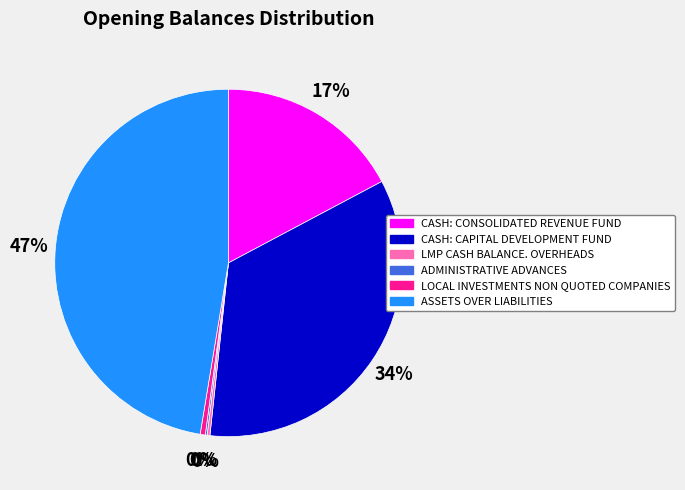

Approximately how many times larger is the value at CASH: CONSOLIDATED REVENUE FUND compared to ASSETS OVER LIABILITIES?

0.4